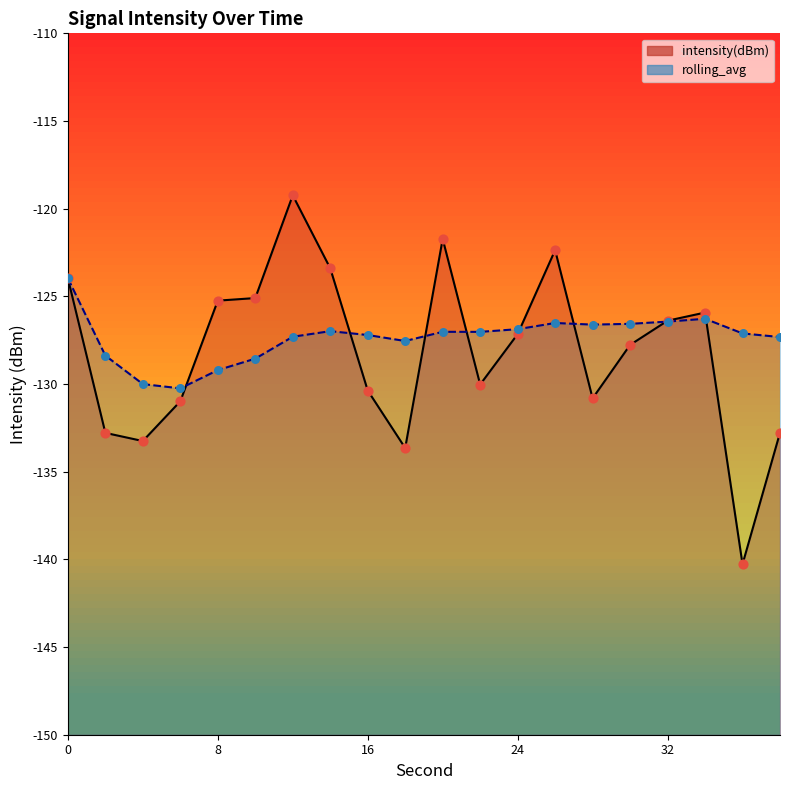

Which series has the largest total across all categories?

rolling_avg